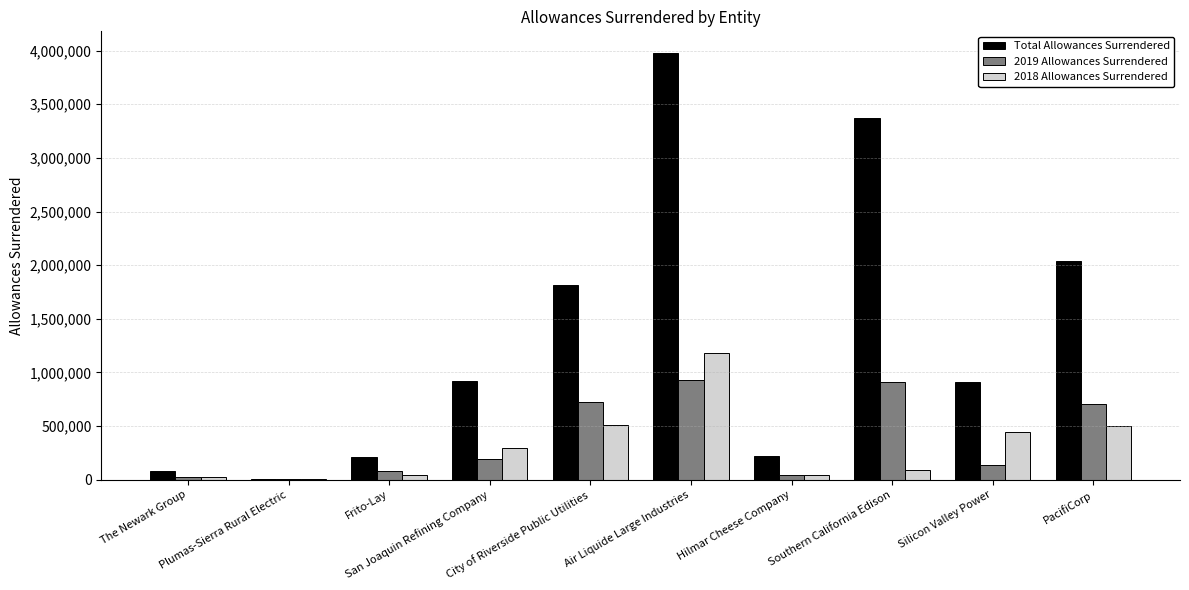

What is the highest value of the Total Allowances Surrendered series?

3980920